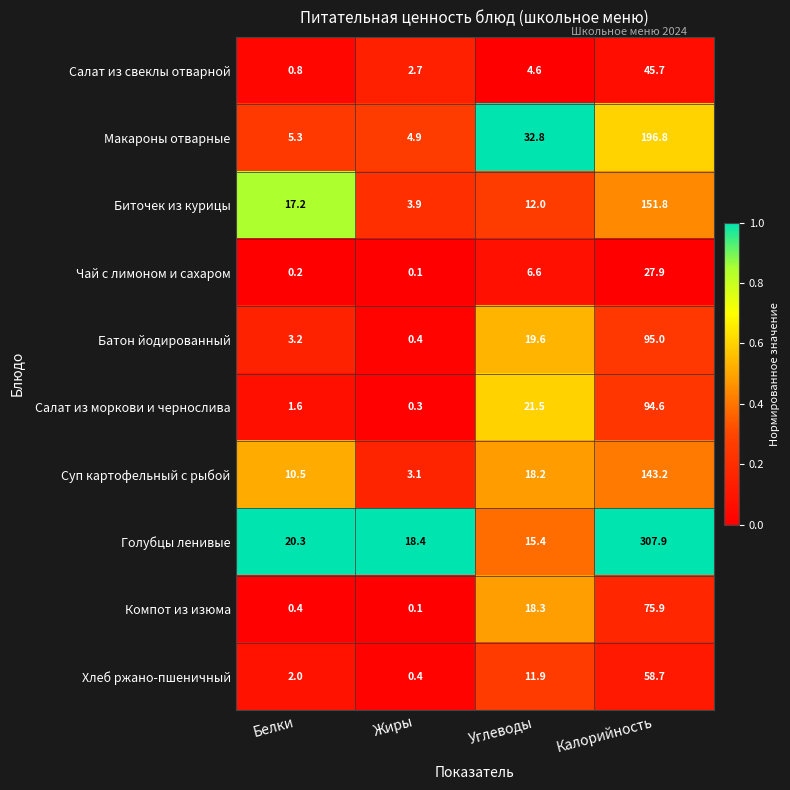

At how many categories does at least one series exceed 0?

4